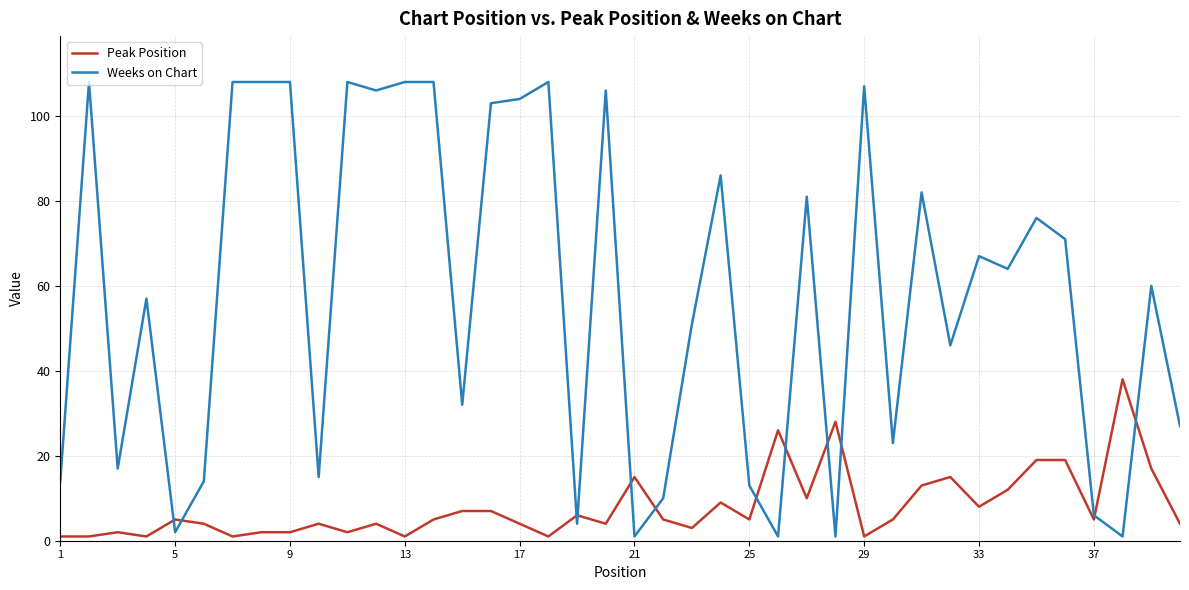

What is the highest value of the Peak Position series?

38